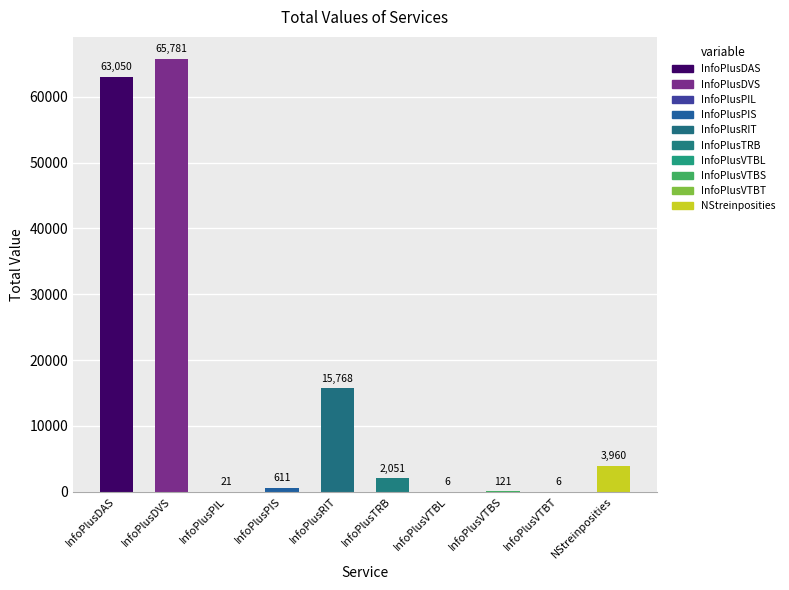

What value does the data have at NStreinposities, to the nearest 100?

4000